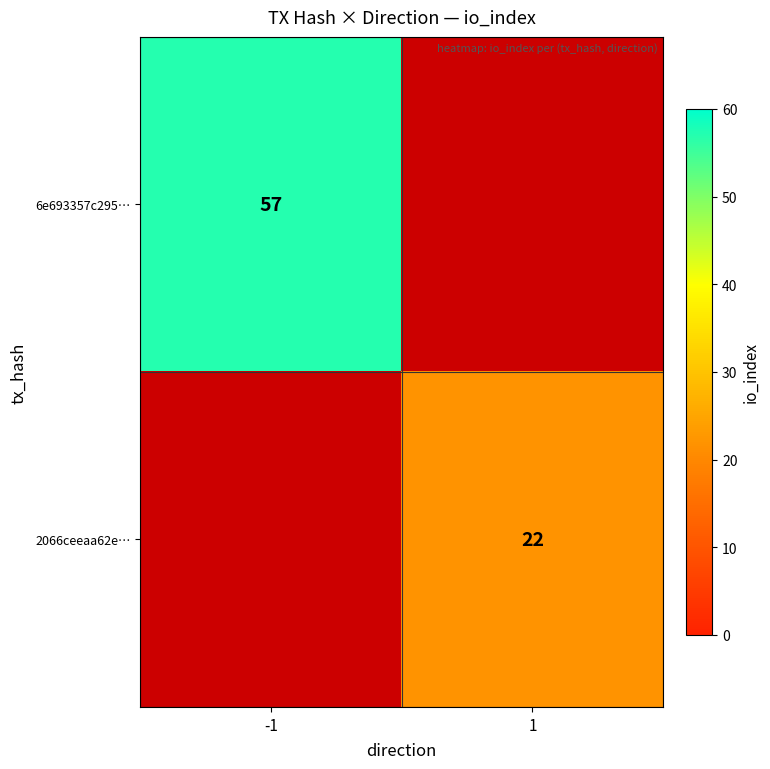

Count the number of categories in the chart.

2